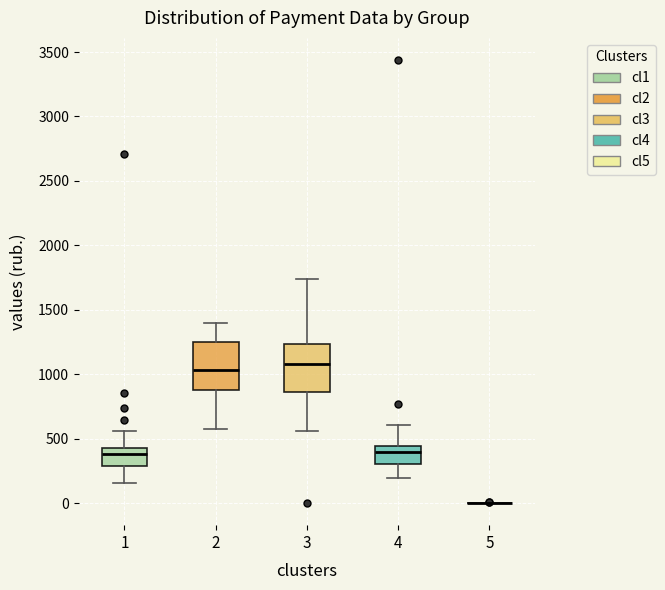

Reading left to right, read every box against the y-axis: the position of its median line, the range the box covers, and the ends of its whiskers. The values are not printed on the chart, so give them approximately, as read against the axis.

1: median 400, box 300 to 450, whiskers 150 to 550
2: median 1050, box 900 to 1250, whiskers 600 to 1400
3: median 1100, box 850 to 1250, whiskers 550 to 1750
4: median 400, box 300 to 450, whiskers 200 to 600
5: box collapsed to a line at 0, whiskers 0 to 0